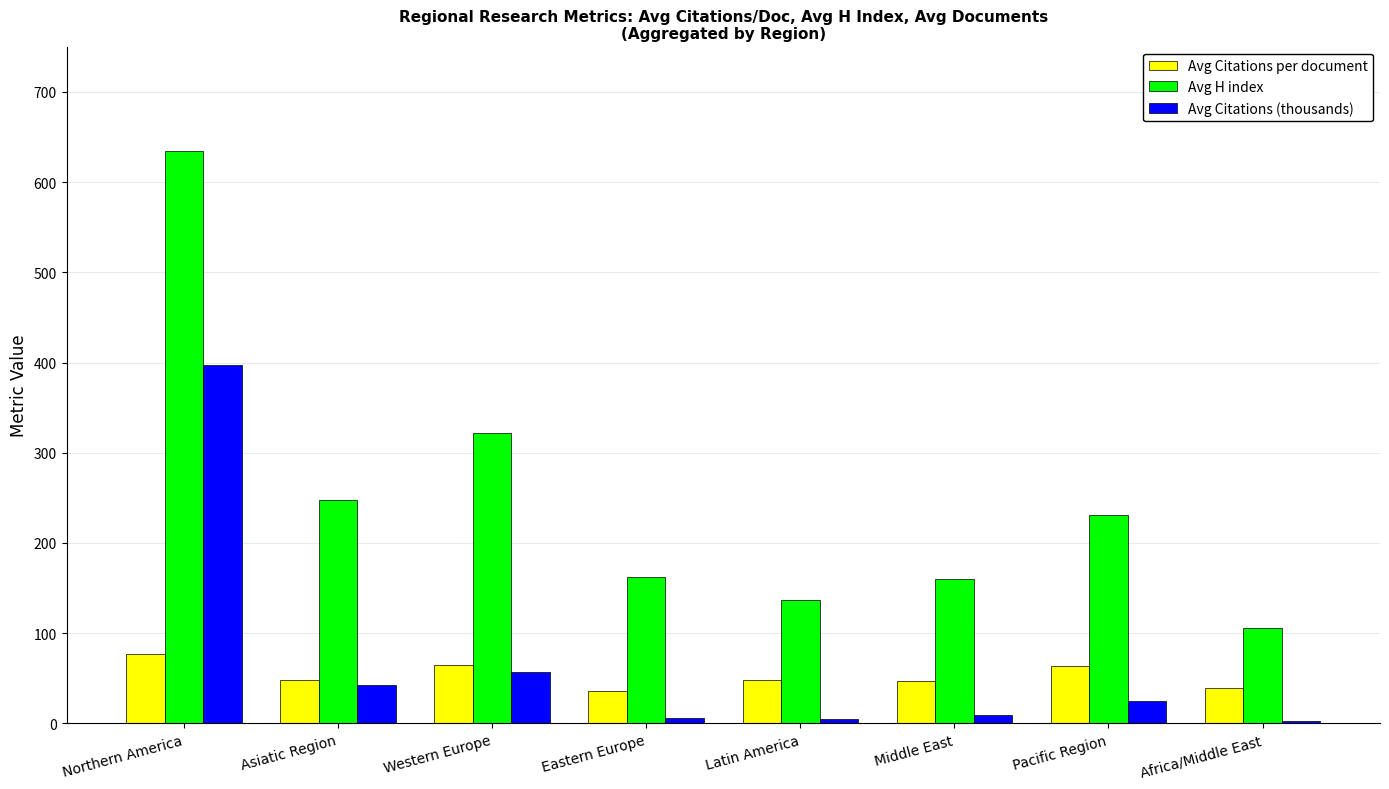

What is the sum of all Avg H index values?

1998.9